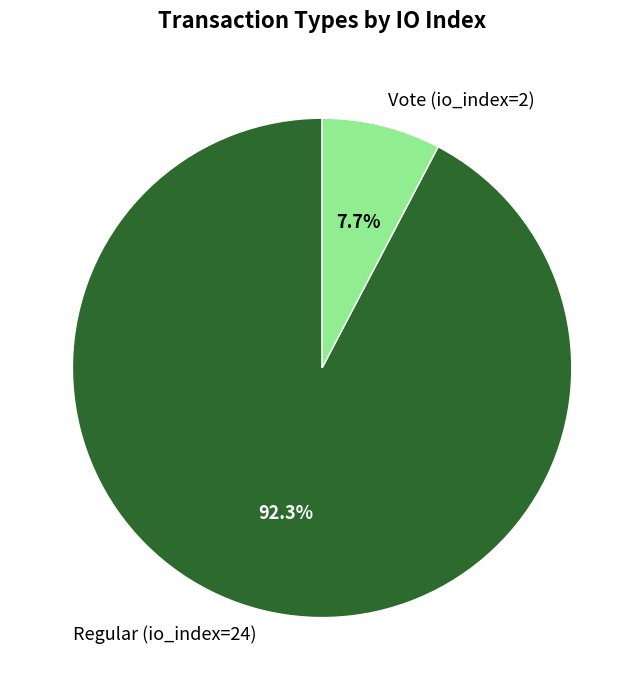

To the nearest percent, what is the difference between the largest and smallest slice percentages?

85%